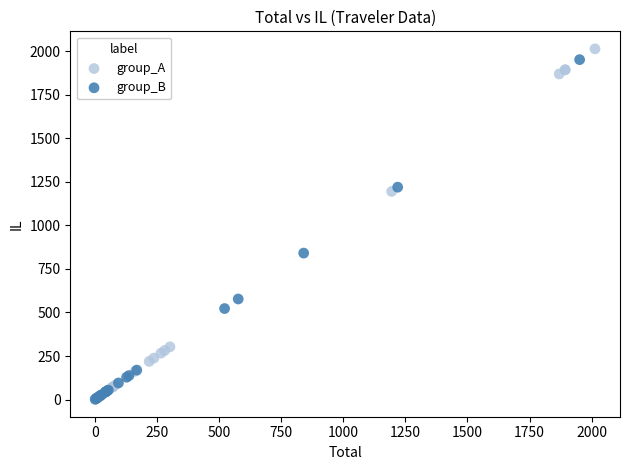

What are all the series names shown in the legend?

group_A, group_B